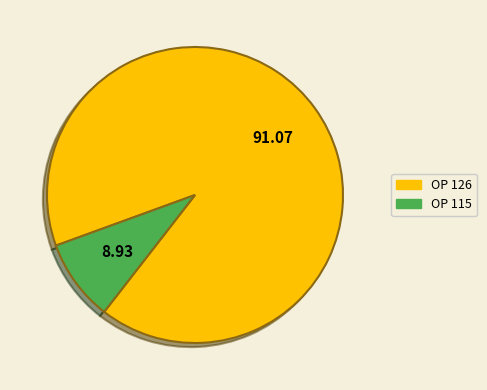

Rank the categories by value from lowest to highest.

OP 115, OP 126